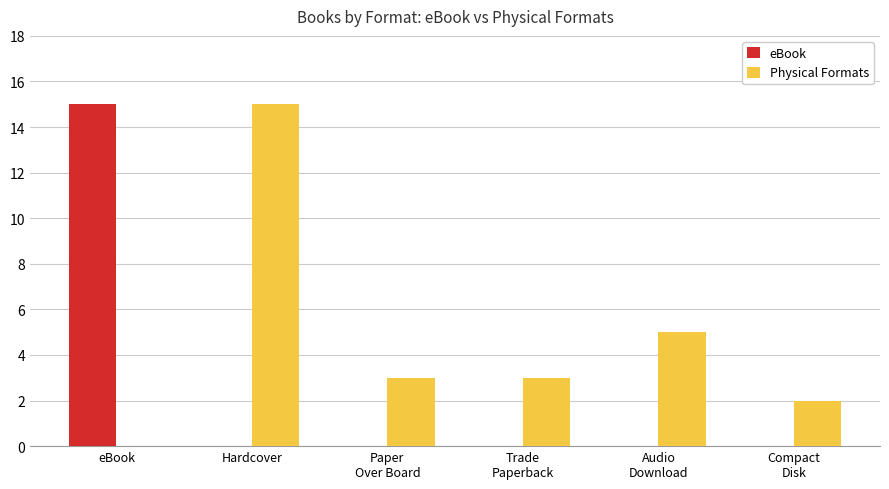

Which series has the largest total across all categories?

Physical Formats